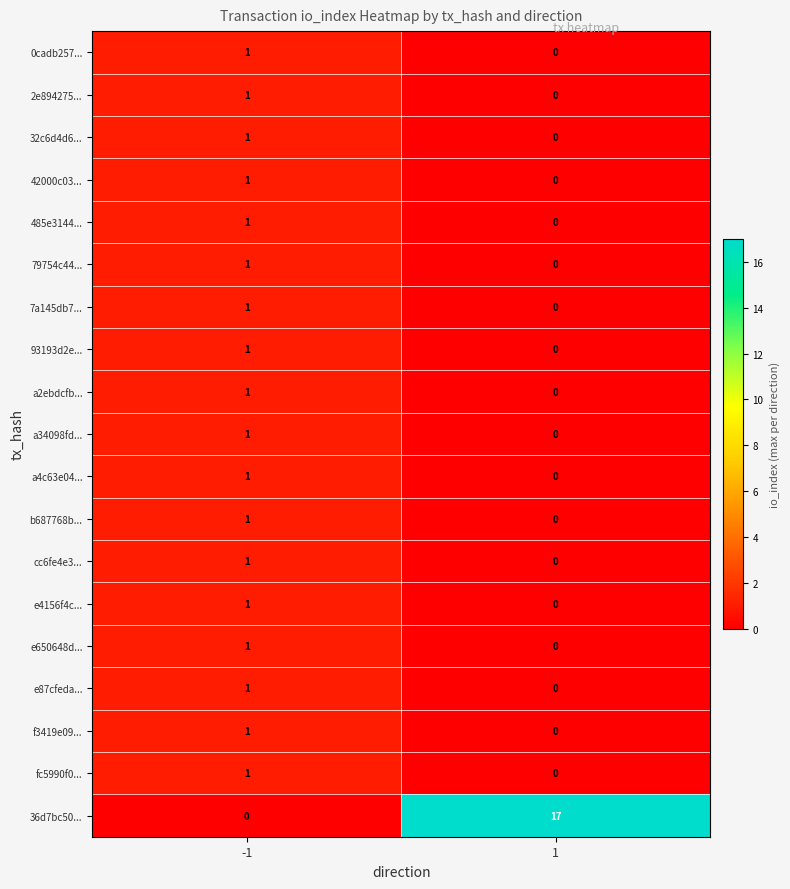

What is the total value across all series at 1?

17